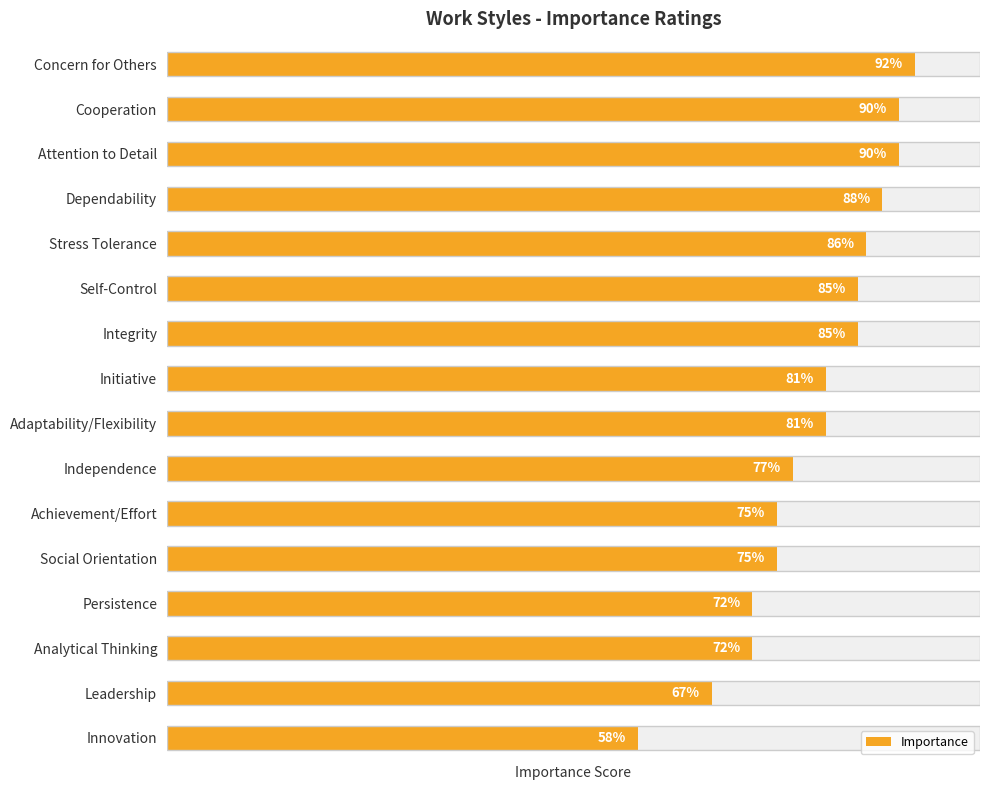

Which has a higher value, Attention to Detail or Initiative?

Attention to Detail